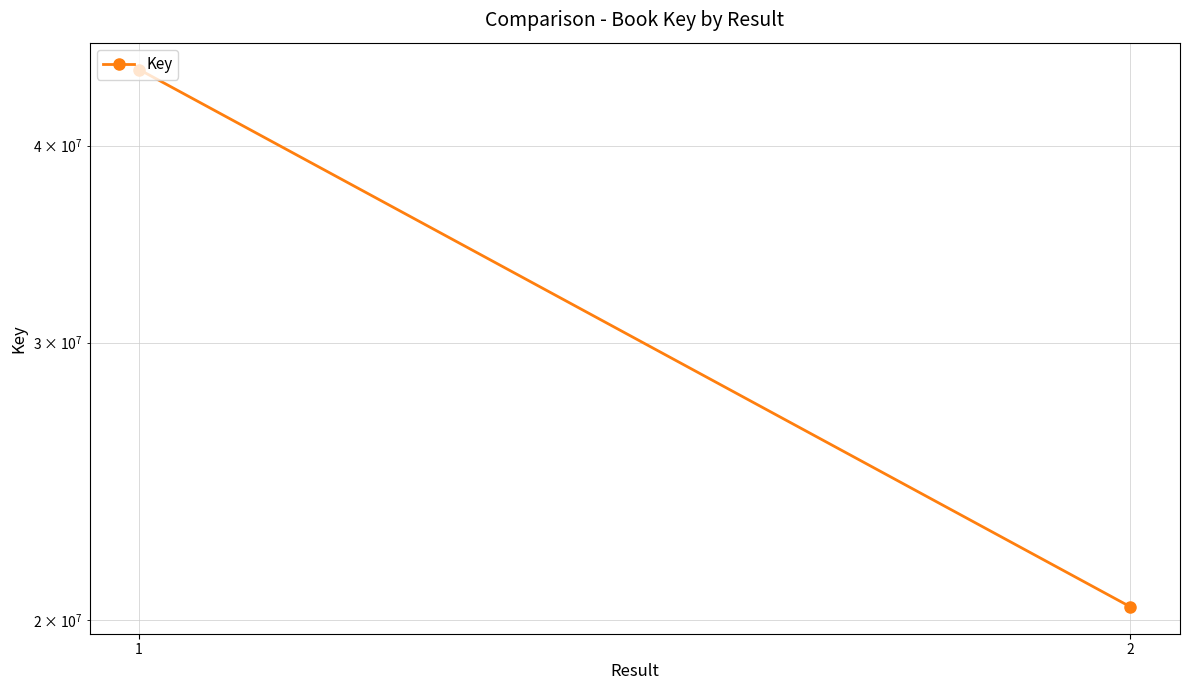

Which category has the lowest value across all series?

2